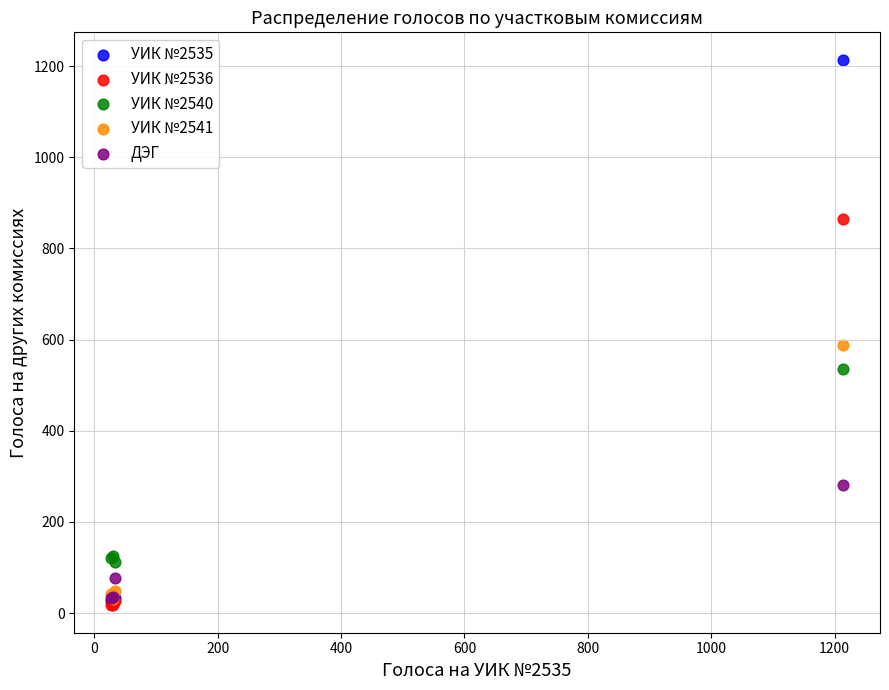

Which series has the widest spread of Y values?

УИК №2535